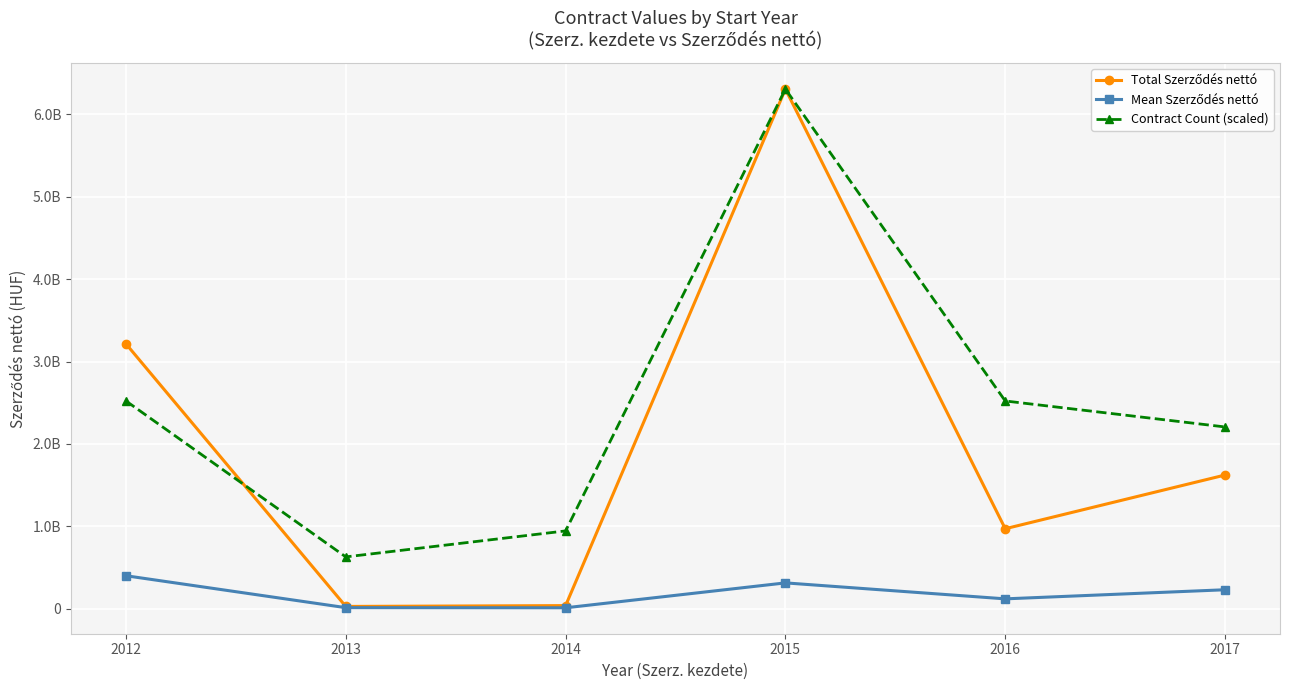

Is it true that Total Szerződés nettó equals 39540393.0 at 2014?

True